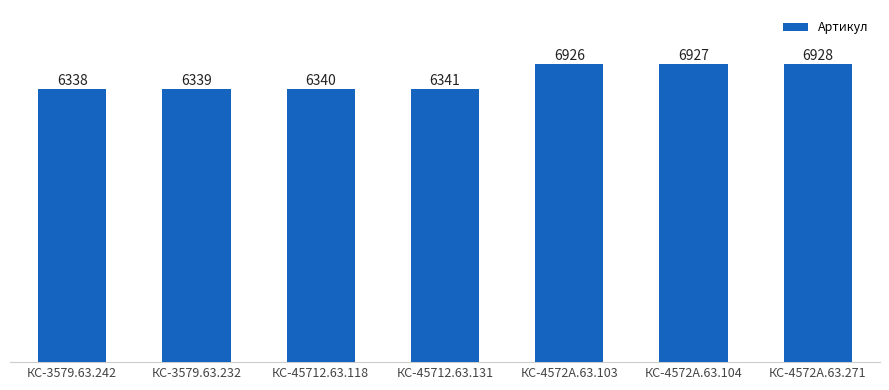

What is the sum of all values?

46139